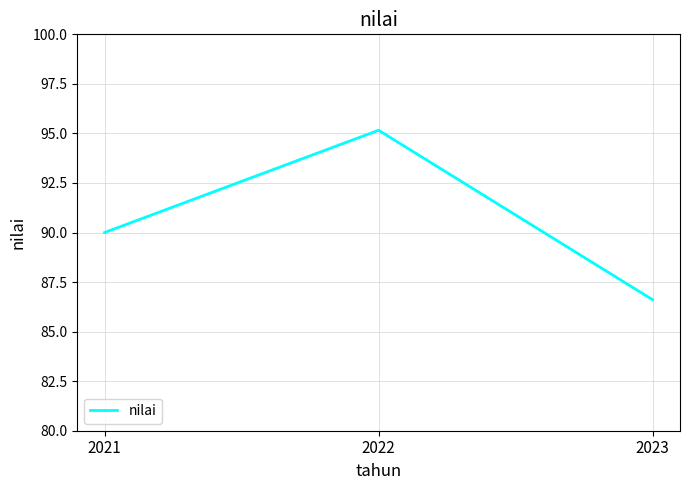

What is the sum of all values?

271.8